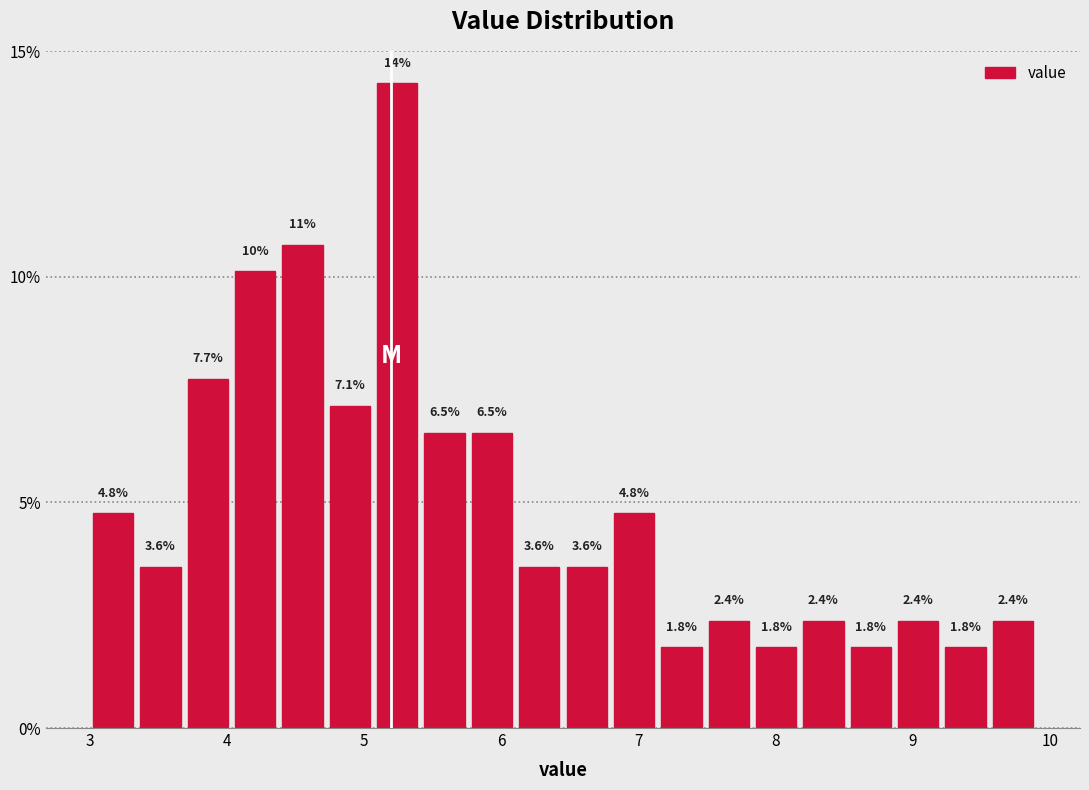

Read against the x-axis, roughly where is the centre of the tallest bar?

5.2